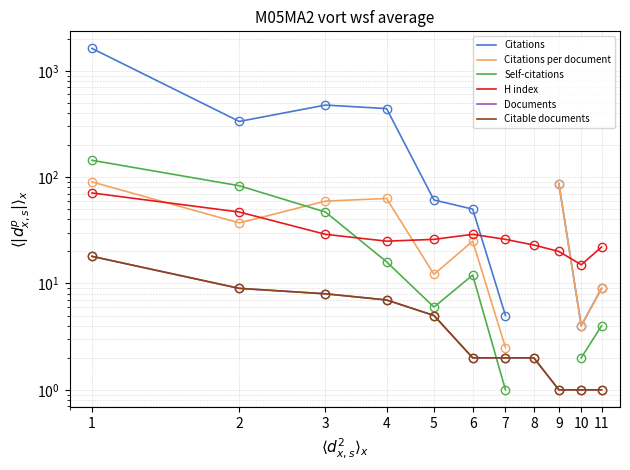

What is the total value across all series at 5?

115.2